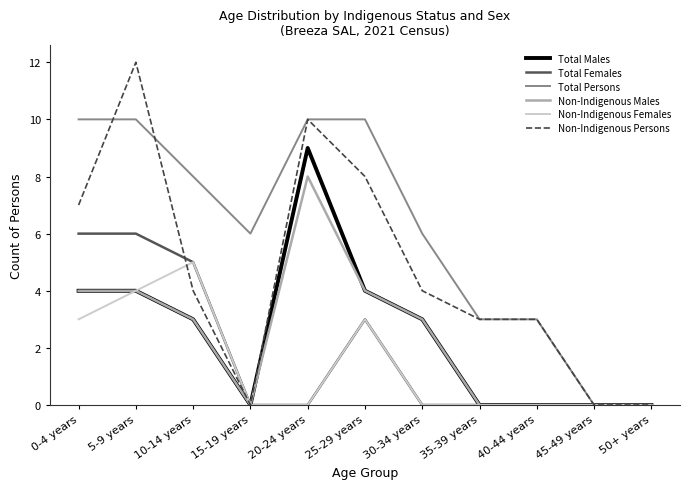

What is the sum of the Non-Indigenous Males values at 10-14 years and 25-29 years?

7